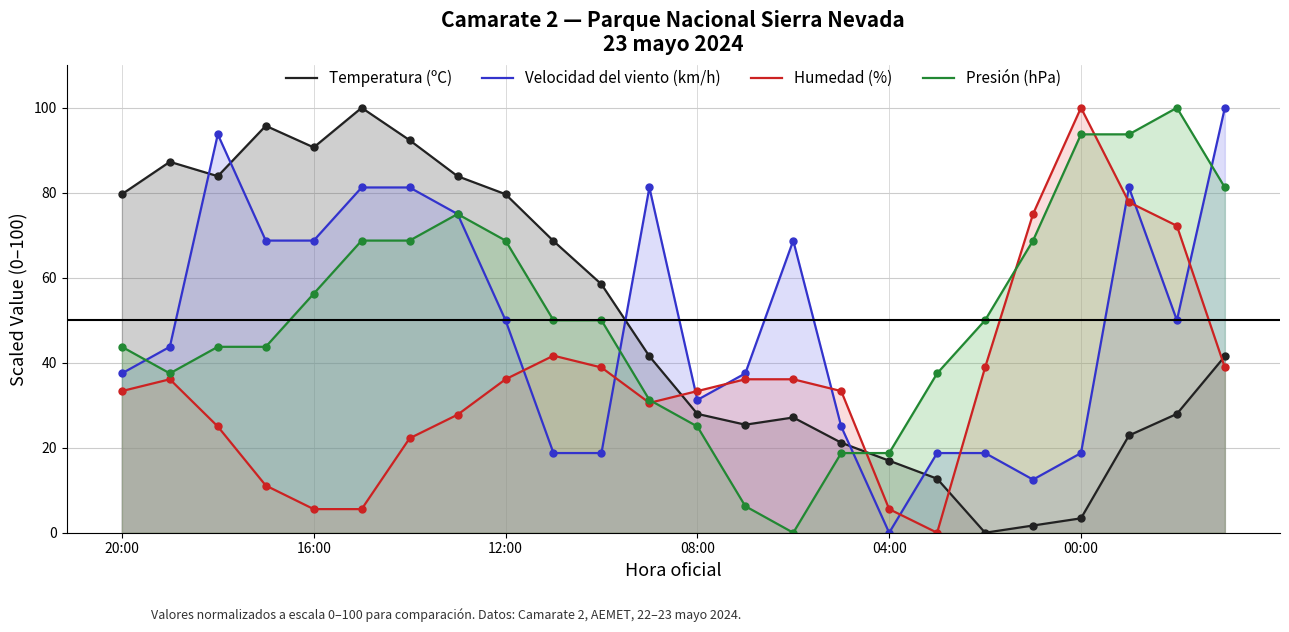

What is the value of the Temperatura (ºC) point at the 2nd from the left?

87.3